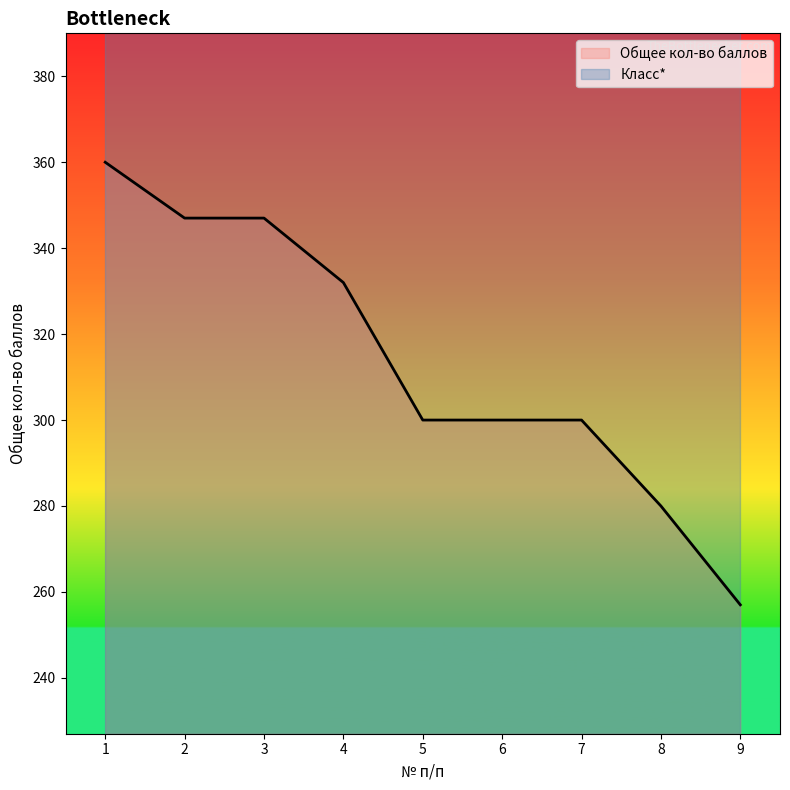

Rank the categories by value from lowest to highest.

9, 8, 5, 6, 7, 4, 2, 3, 1